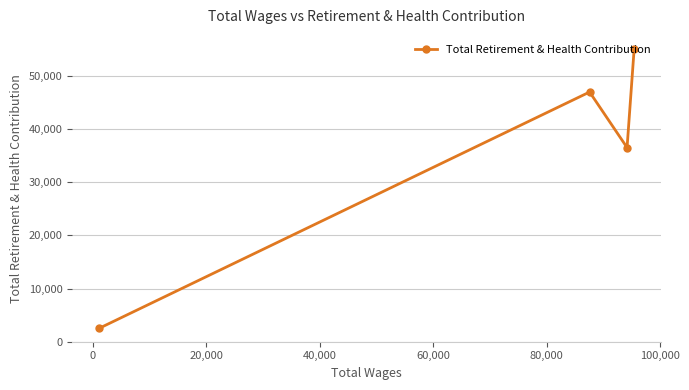

What is the sum of all values?

140985